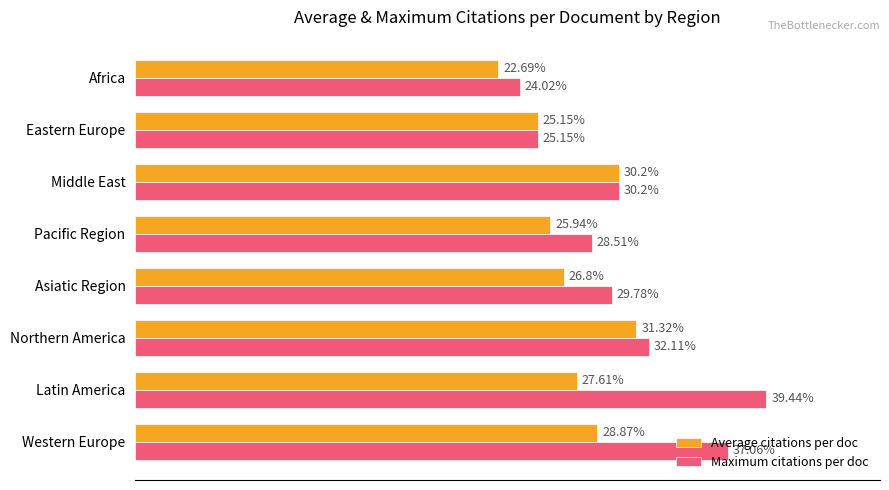

At which label is Maximum citations per doc closest to 31?

Middle East